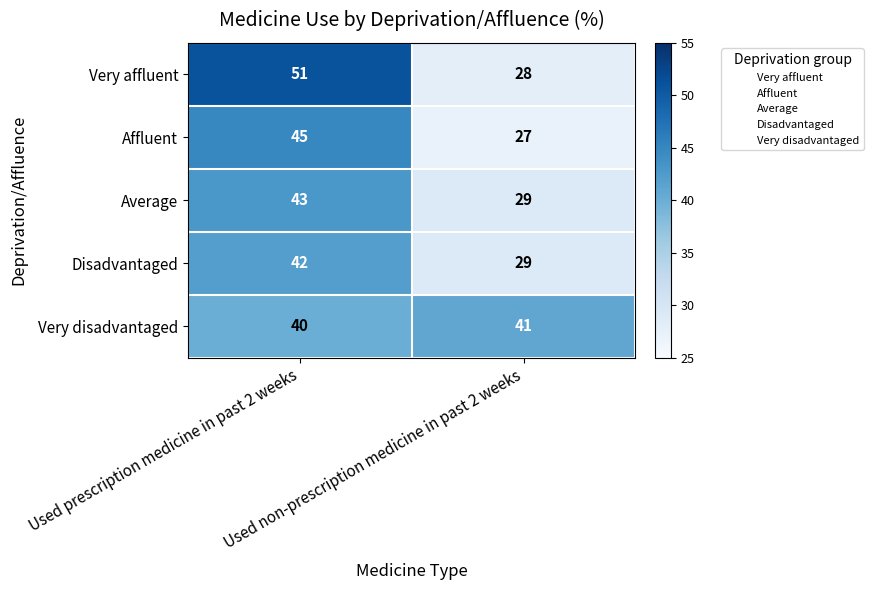

Which category has the lowest value across all series?

Used non-prescription medicine in past 2 weeks